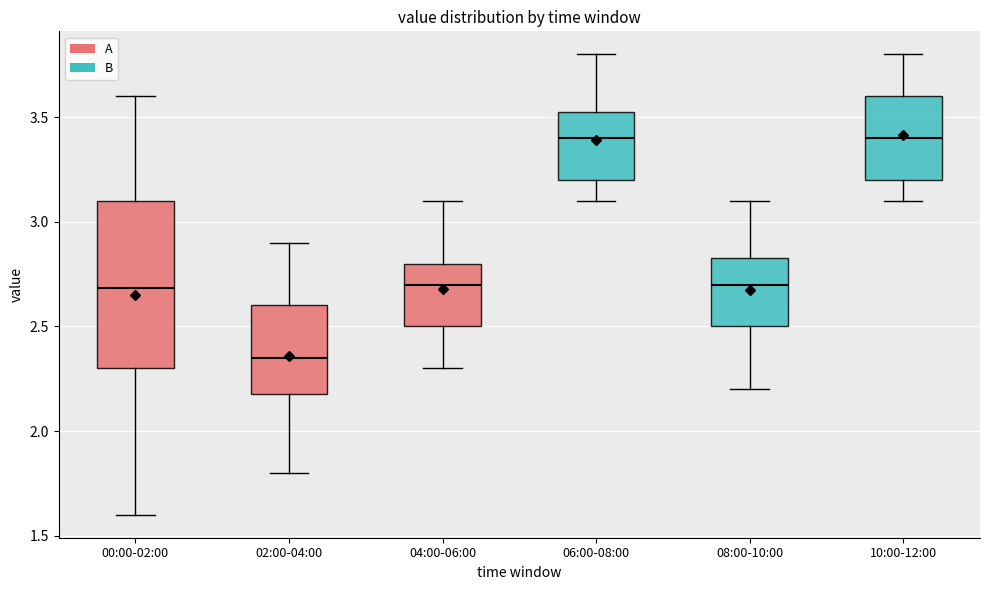

Reading left to right, read every box against the y-axis: the position of its median line, the range the box covers, and the ends of its whiskers. The values are not printed on the chart, so give them approximately, as read against the axis.

00:00-02:00: median 2.70, box 2.30 to 3.10, whiskers 1.60 to 3.60
02:00-04:00: median 2.35, box 2.20 to 2.60, whiskers 1.80 to 2.90
04:00-06:00: median 2.70, box 2.50 to 2.80, whiskers 2.30 to 3.10
06:00-08:00: median 3.40, box 3.20 to 3.55, whiskers 3.10 to 3.80
08:00-10:00: median 2.70, box 2.50 to 2.85, whiskers 2.20 to 3.10
10:00-12:00: median 3.40, box 3.20 to 3.60, whiskers 3.10 to 3.80